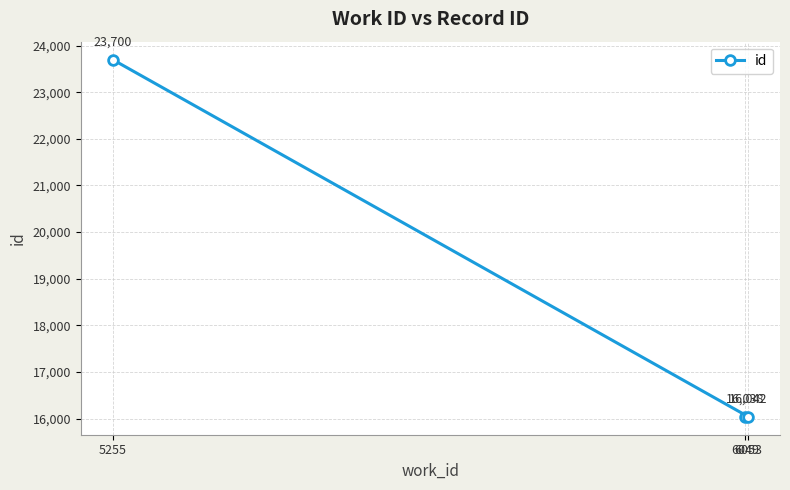

What is the sum of all values?

55780